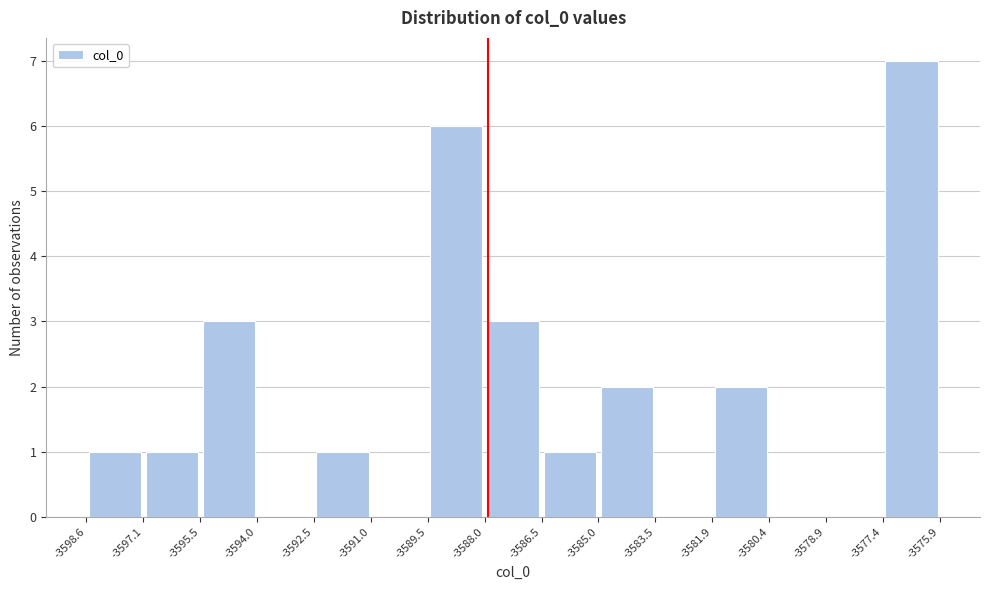

Over which range of the x-axis is the bar tallest?

-3577.4 to -3575.9